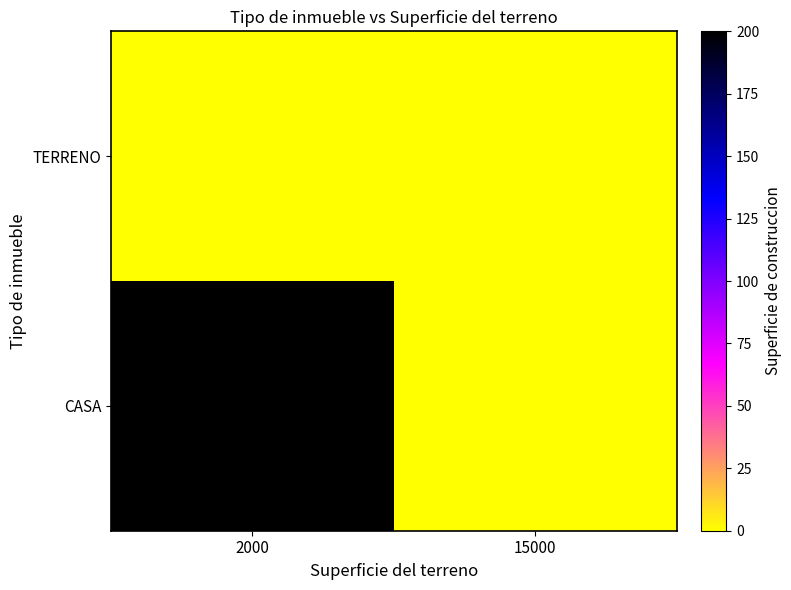

Which has a higher value, 15000 or 2000?

2000